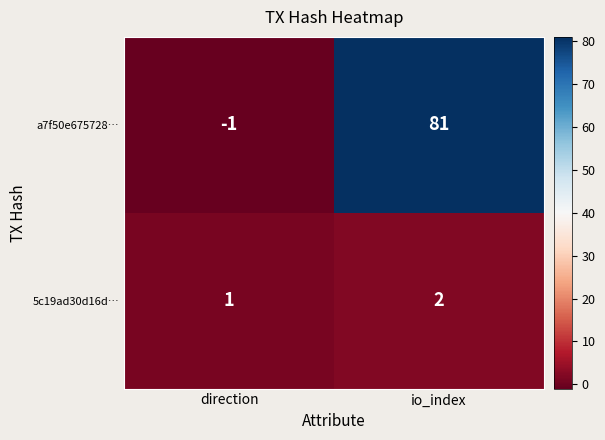

What is the highest value of the a7f50e675728… series?

81